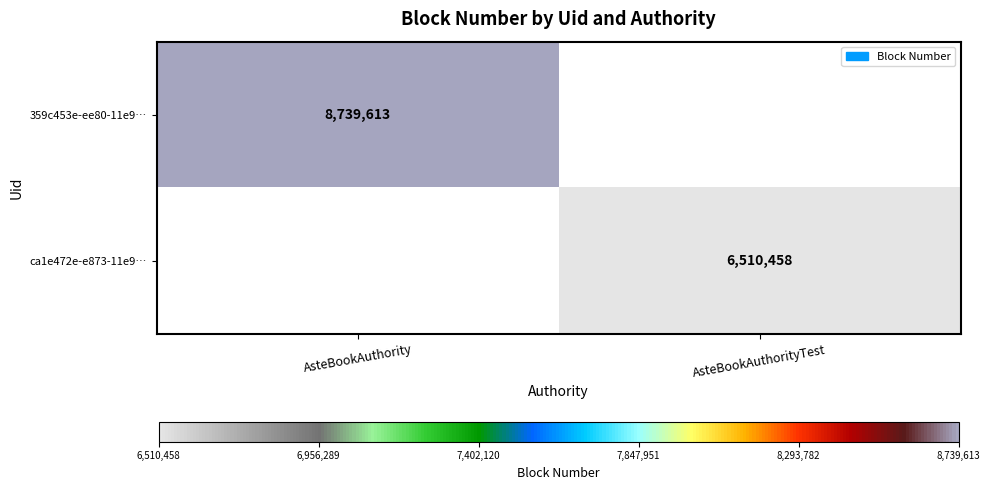

The 359c453e-ee80-11e9… series shows 8739613 at AsteBookAuthority. True or false?

True